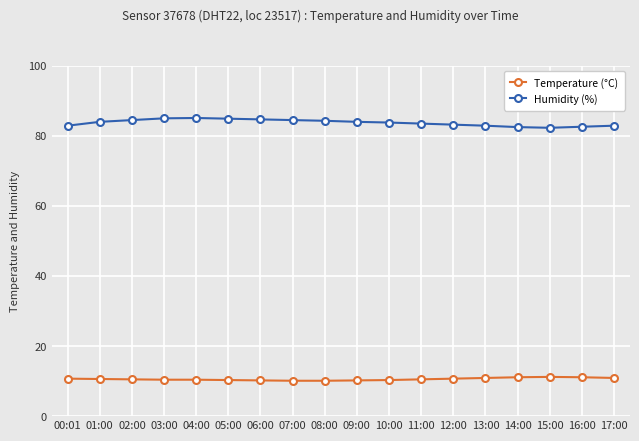

The value of Humidity (%) at 05:00 is 36.4. True or false?

False